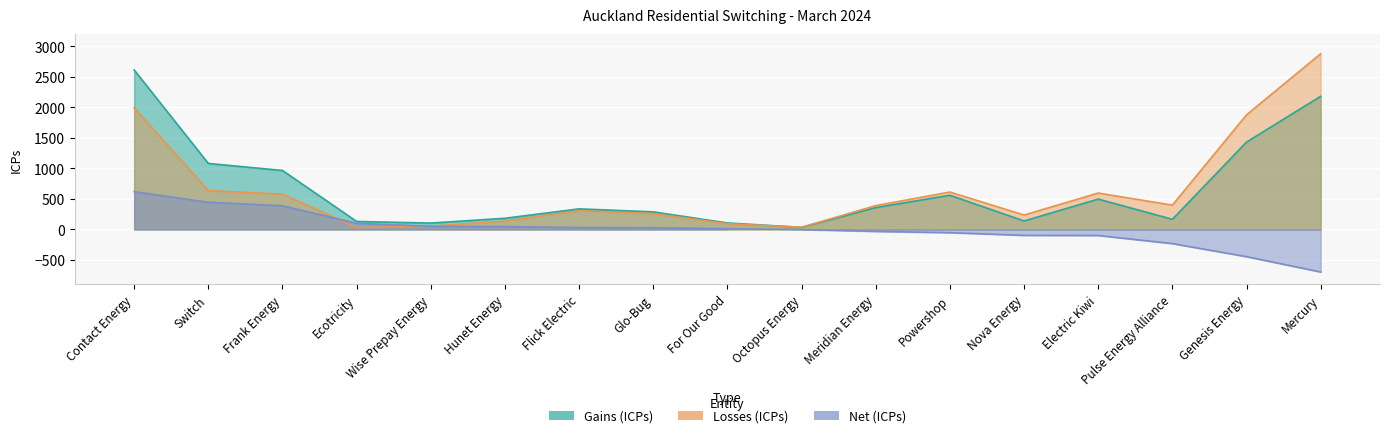

Is the value of Gains (ICPs) at Wise Prepay Energy greater than the value of Net (ICPs) at Mercury?

Yes